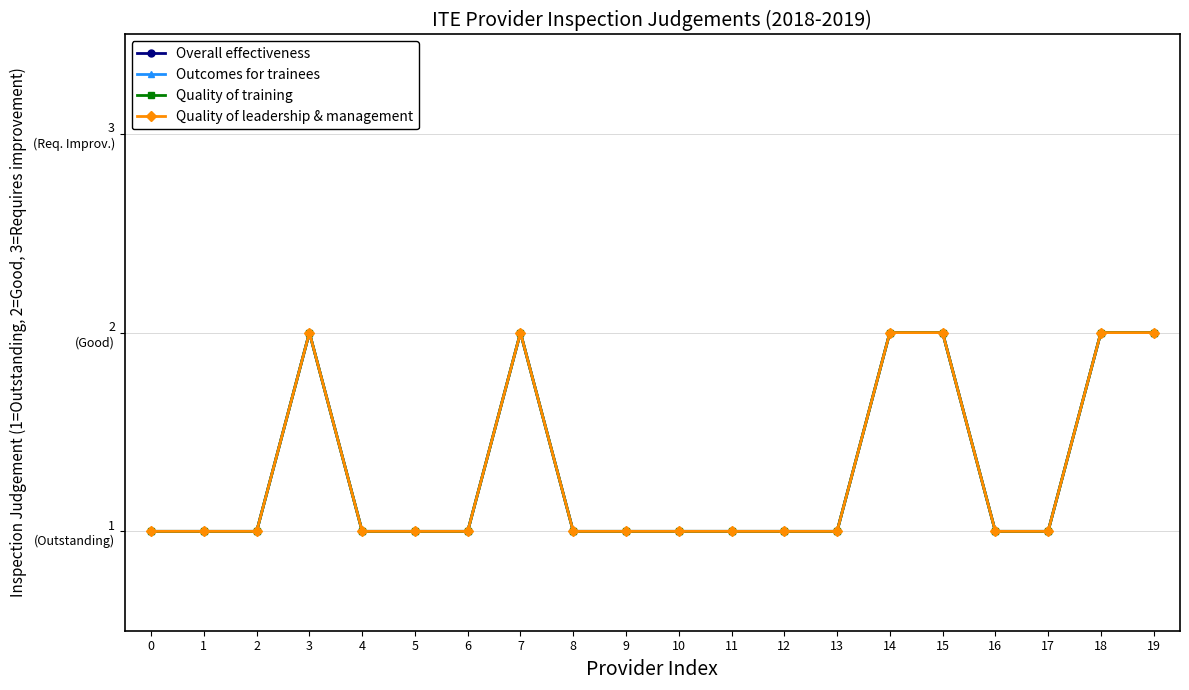

What is the difference between the Overall effectiveness values at 18 and 17?

1